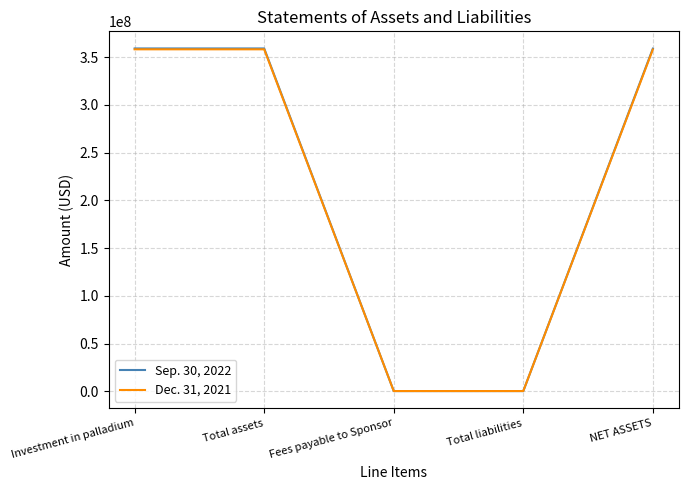

Does the chart have visible grid lines?

Yes